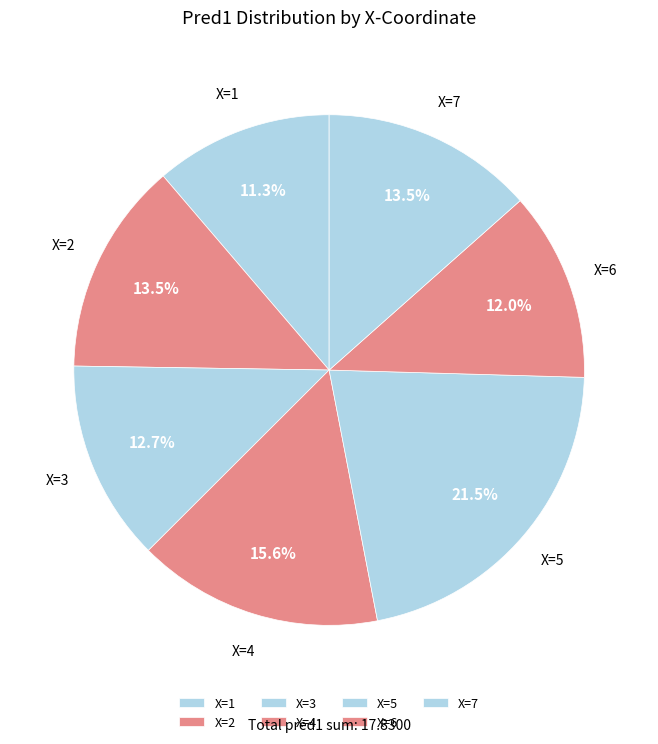

How many slices are in this pie chart?

7